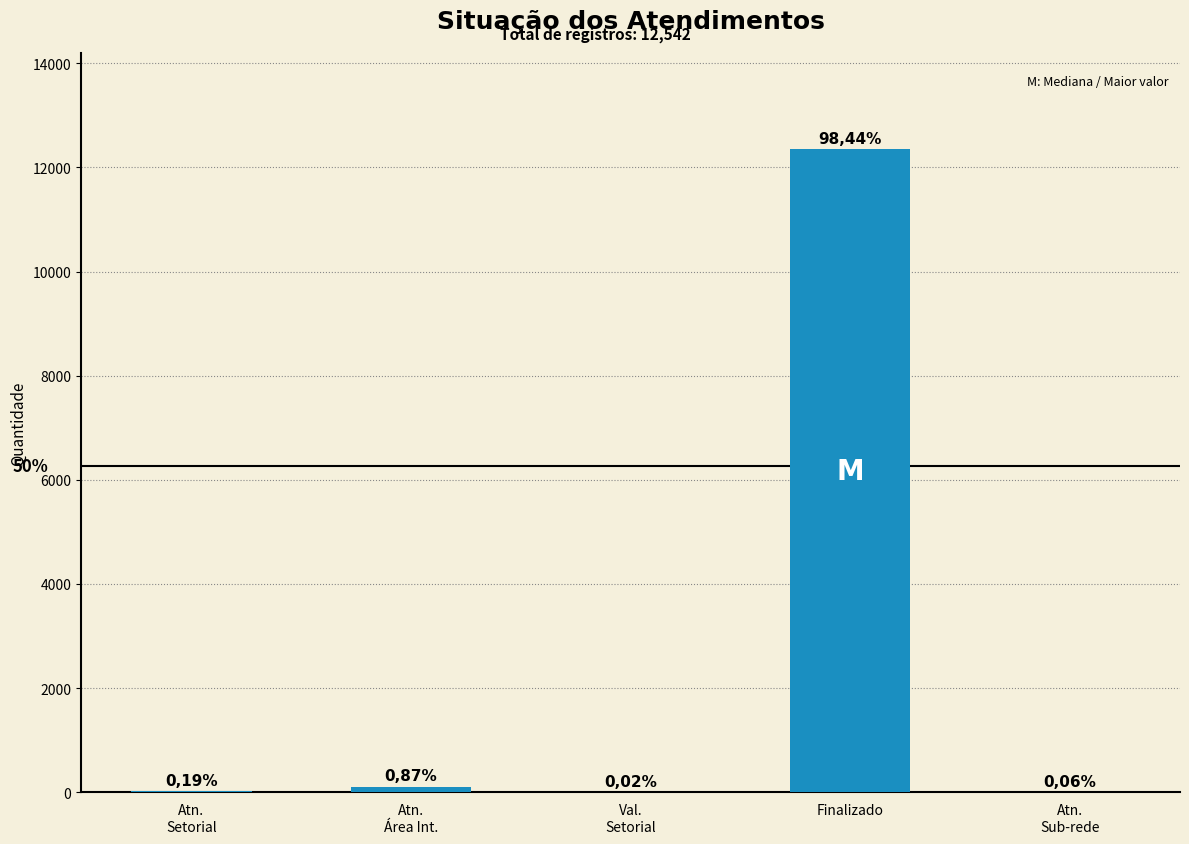

Reading right to left, what are all the values shown in this chart?

7	12346	2	109	24